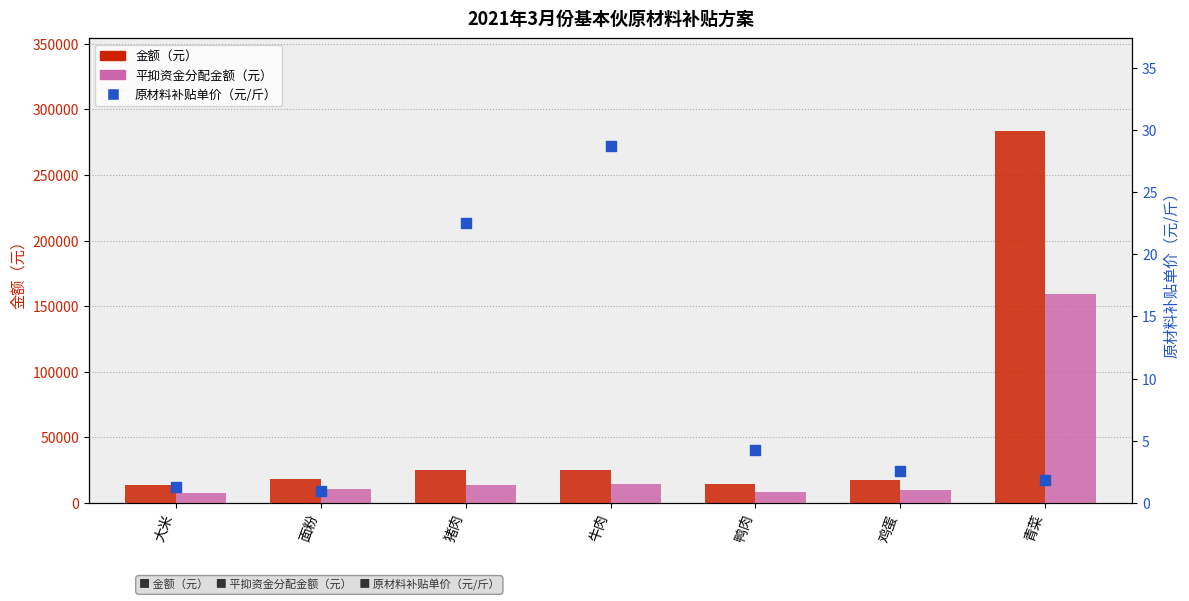

At which category is the sum across all series the highest?

青菜